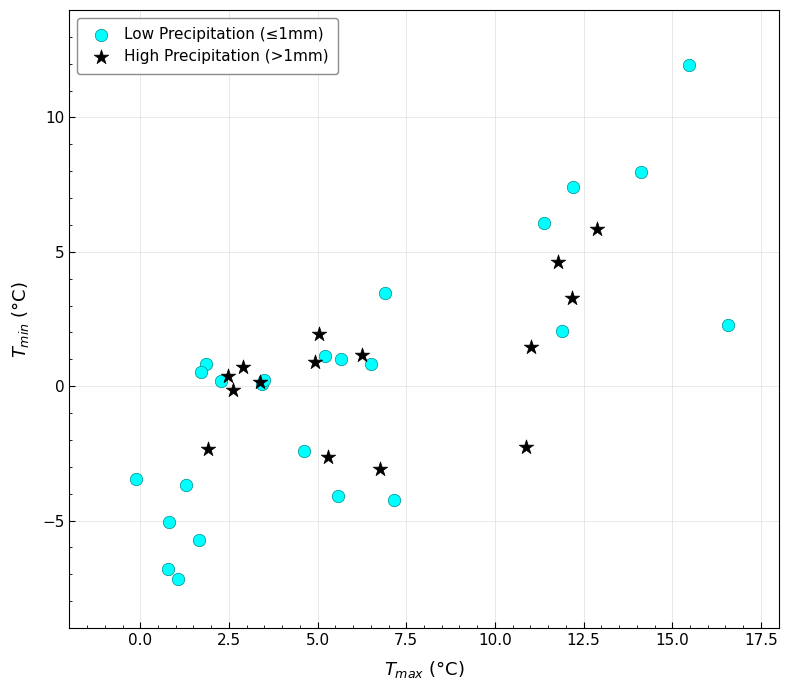

Which series contains the highest Y value?

Low Precipitation (≤1mm)